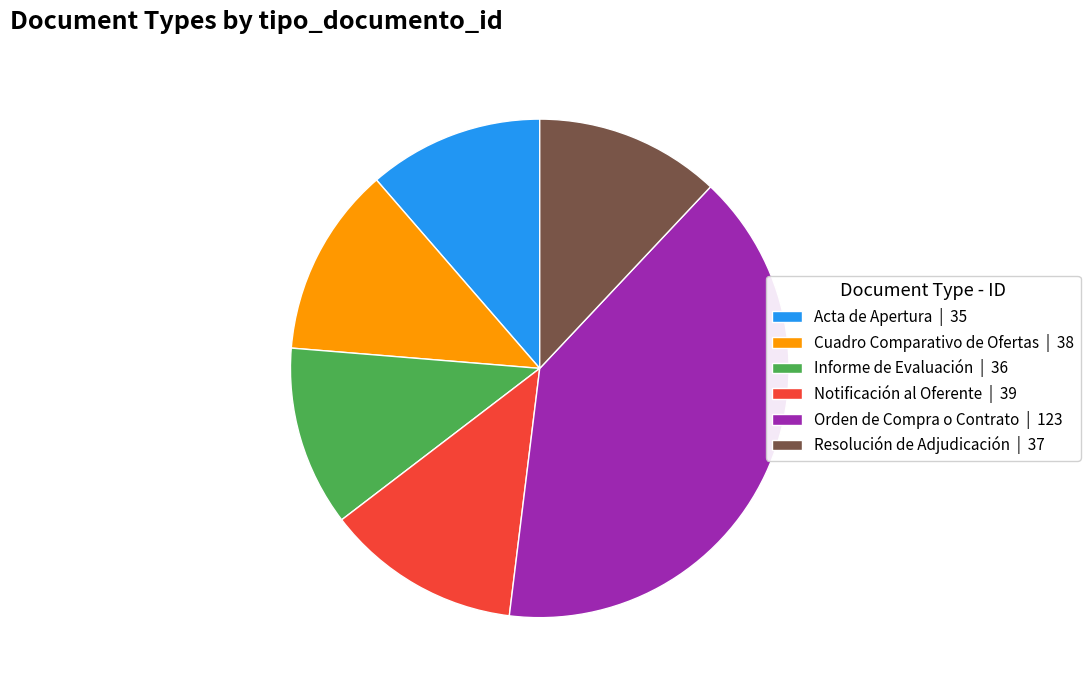

Count the number of slices in the pie.

6